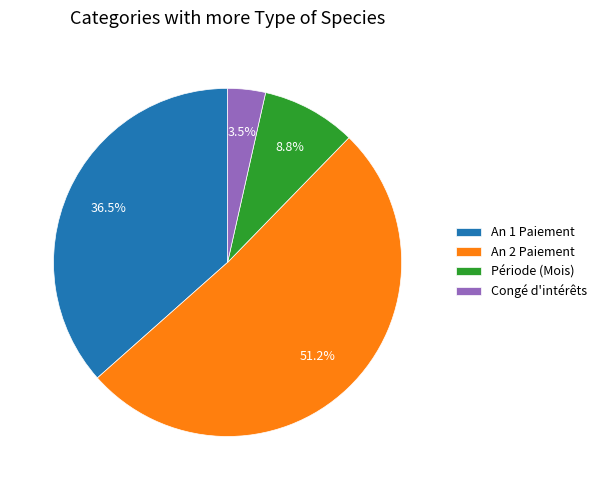

To the nearest percent, what is the difference between the largest and smallest slice percentages?

48%